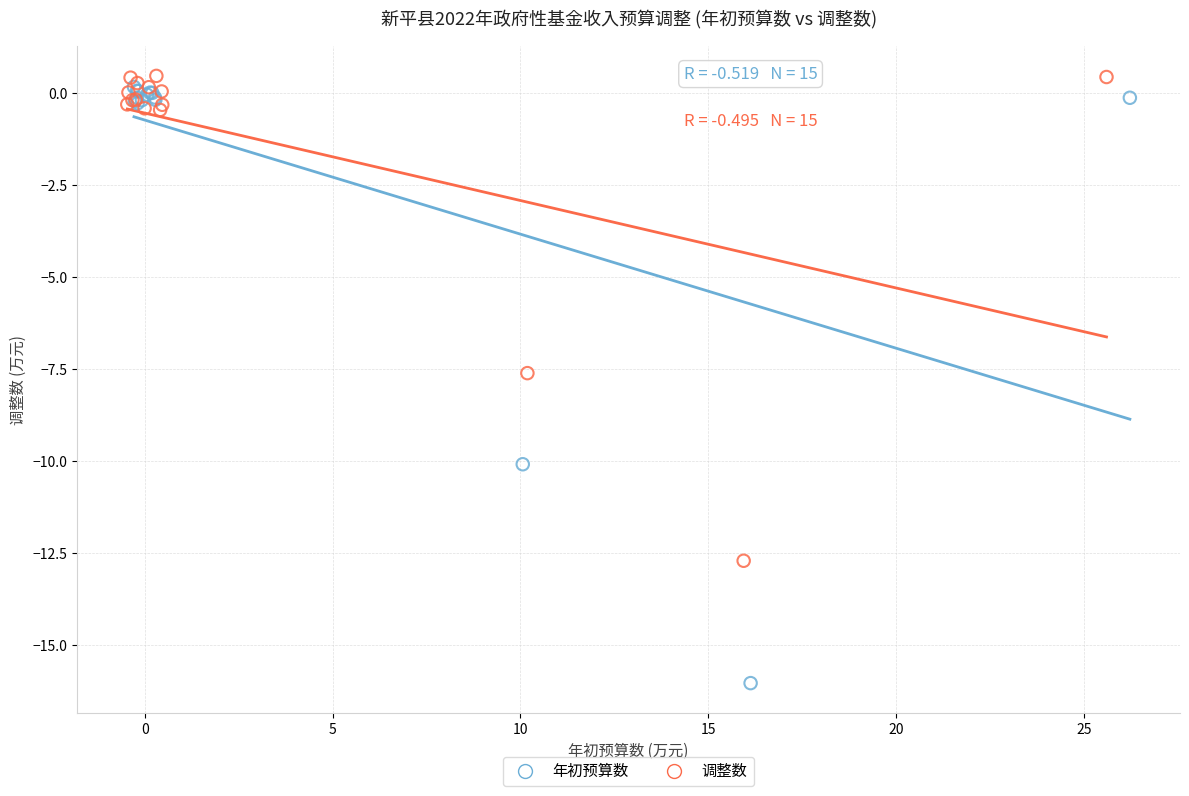

Which series contains the highest Y value?

调整数